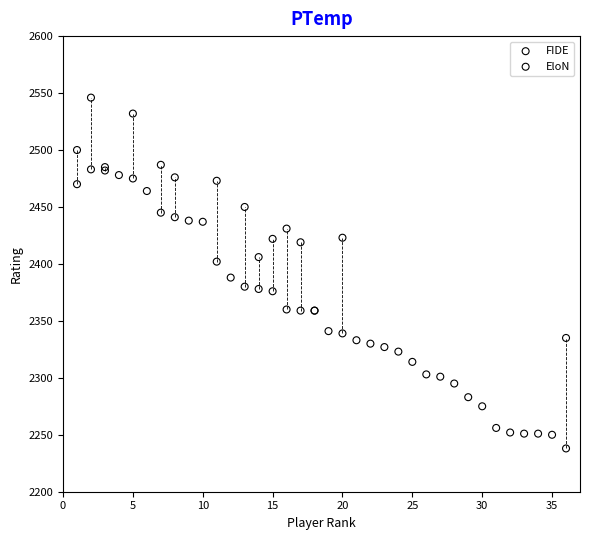

Which series contains the lowest Y value?

FIDE